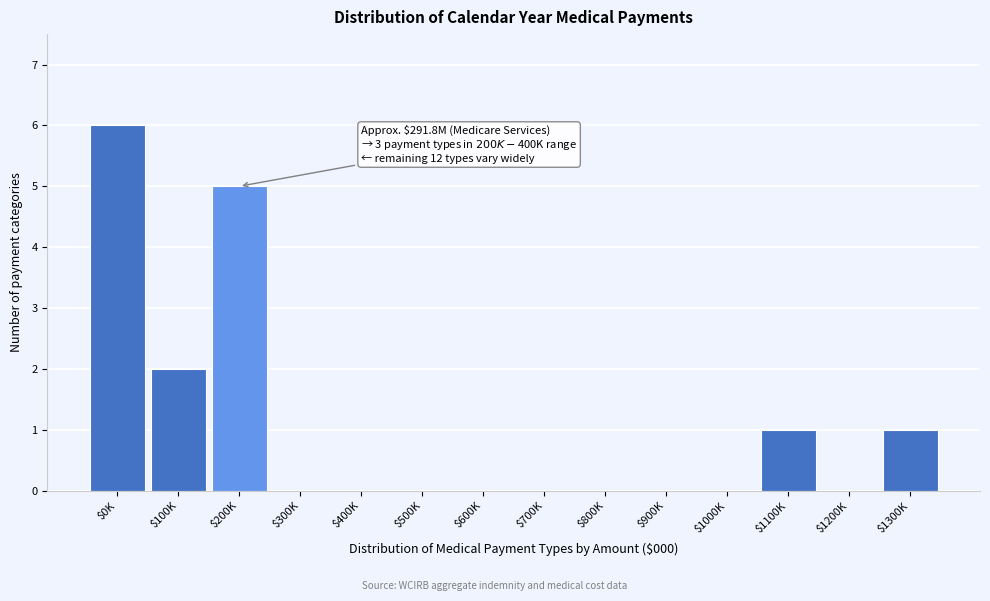

The value at $500K is 0. True or false?

True